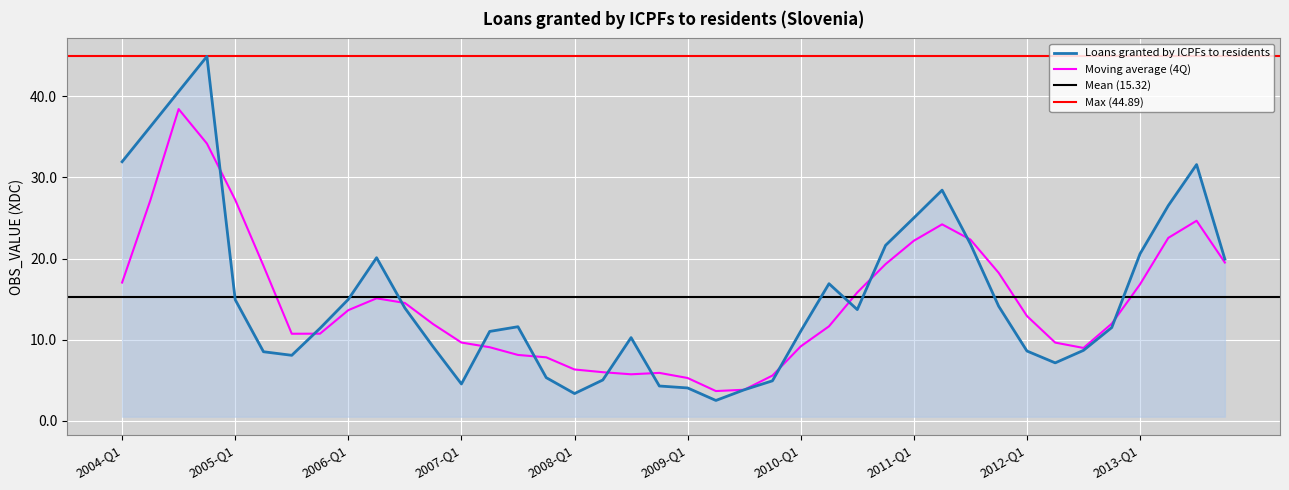

What is the difference between the maximum and minimum values?

42.4